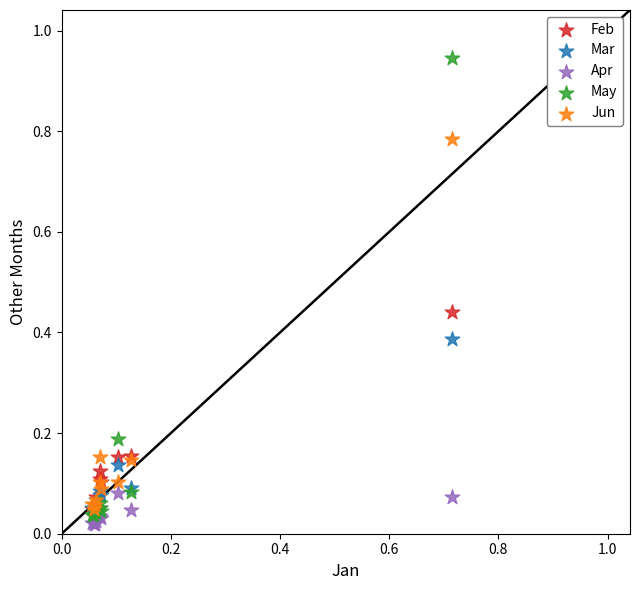

Which series reaches the maximum Y coordinate?

May